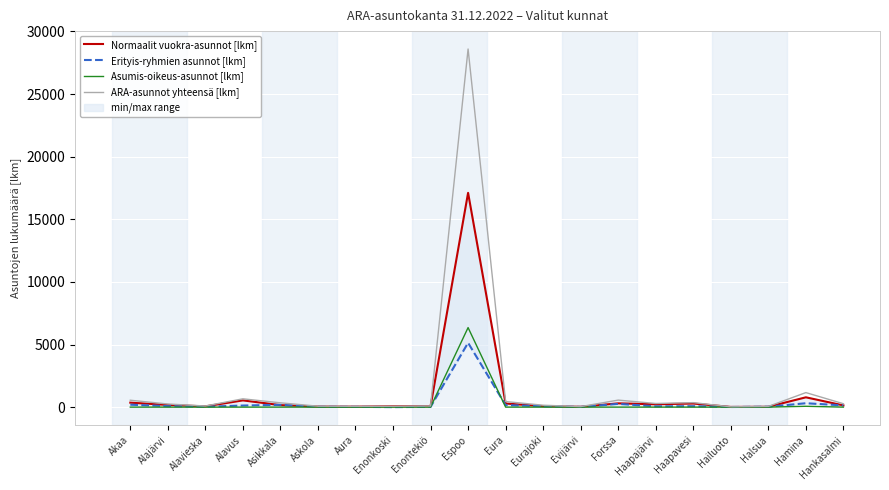

Rank the series by their maximum value, from highest to lowest.

ARA-asunnot yhteensä [lkm], Normaalit vuokra-asunnot [lkm], Asumis-oikeus-asunnot [lkm], Erityis-ryhmien asunnot [lkm]